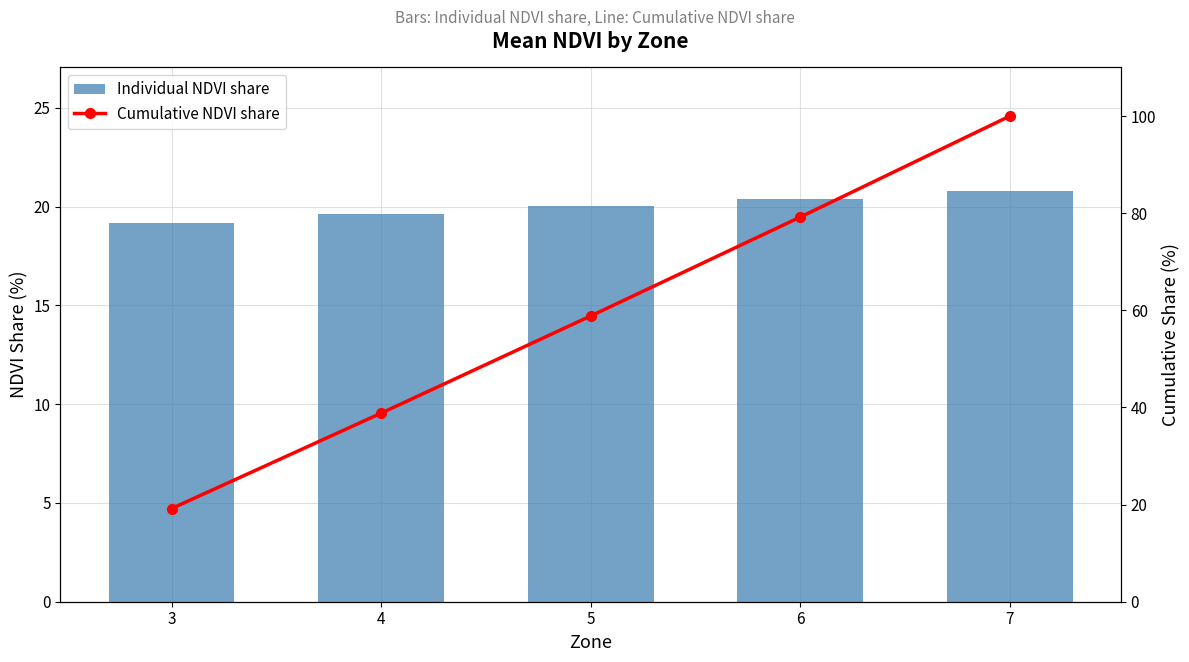

Reading right to left, what are all the values shown in this chart?

Individual NDVI share: 20.8	20.4	20.0	19.6	19.2
Cumulative NDVI share: 100.0	79.2	58.8	38.8	19.2